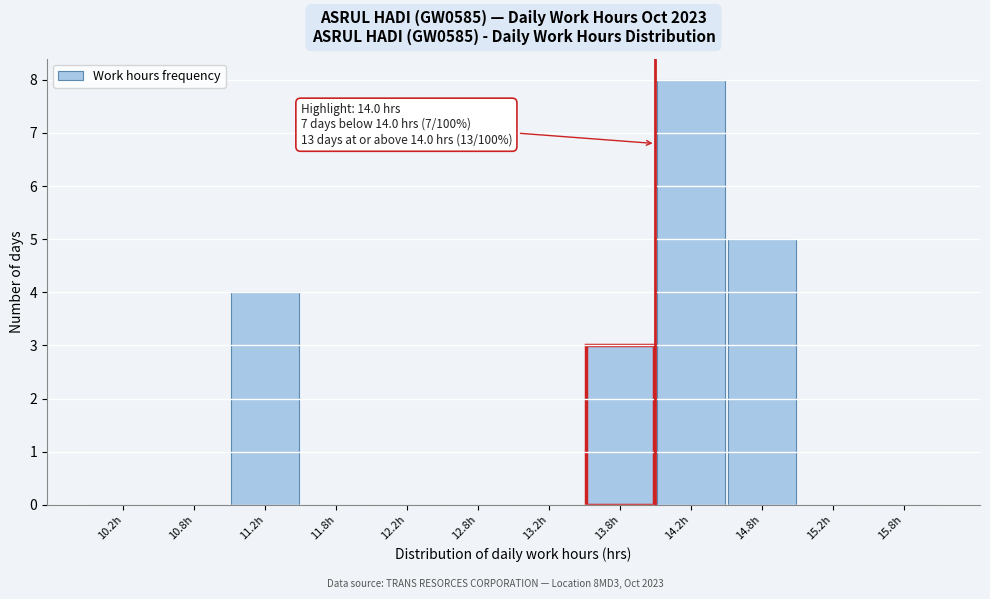

Which range on the x-axis has the tallest bar?

14.0 to 14.5